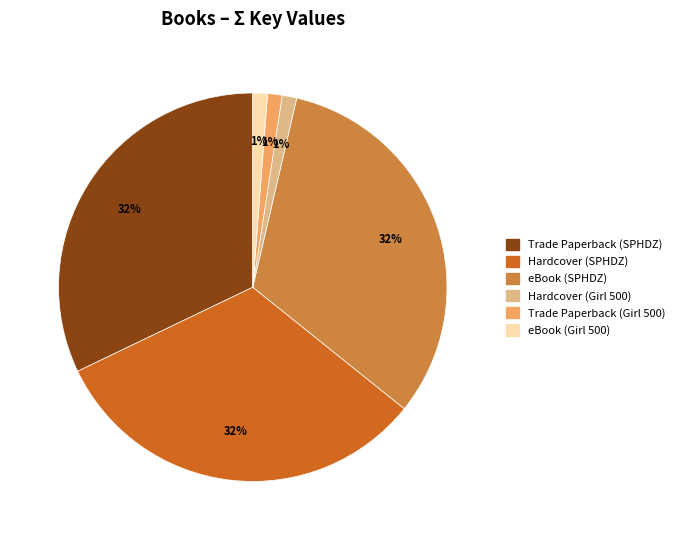

To the nearest percent, what is the combined percentage of eBook (Girl 500) and eBook (SPHDZ)?

33%